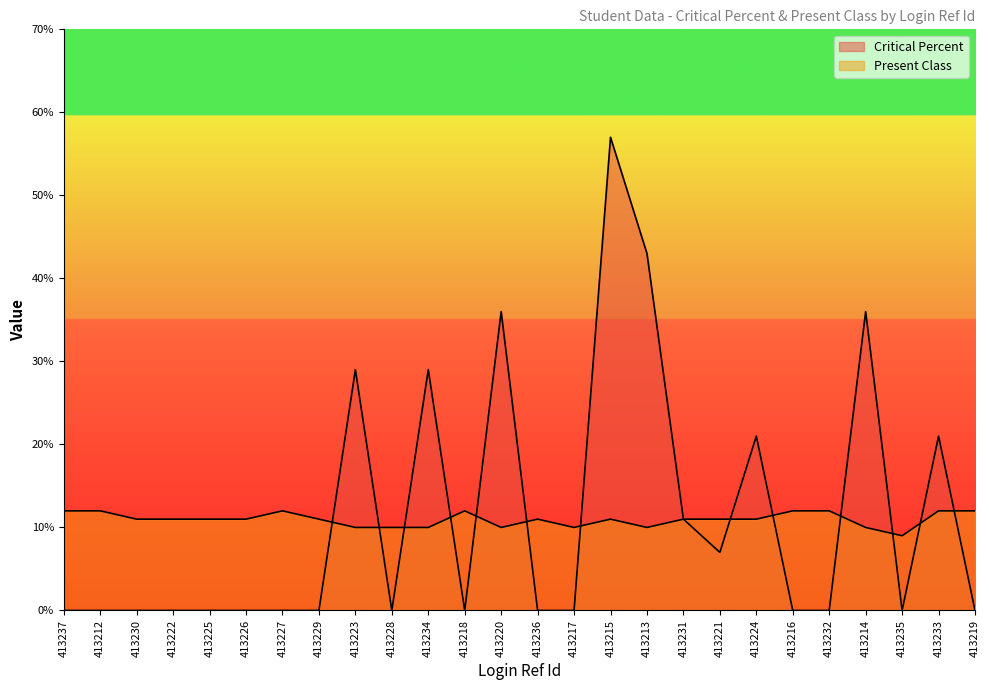

List the series in order of their overall mean, highest first.

Critical Percent, Present Class